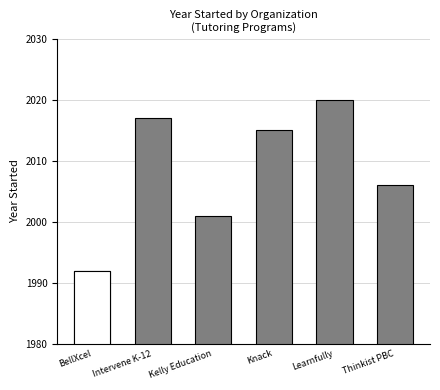

The value at Knack is 2015. True or false?

True